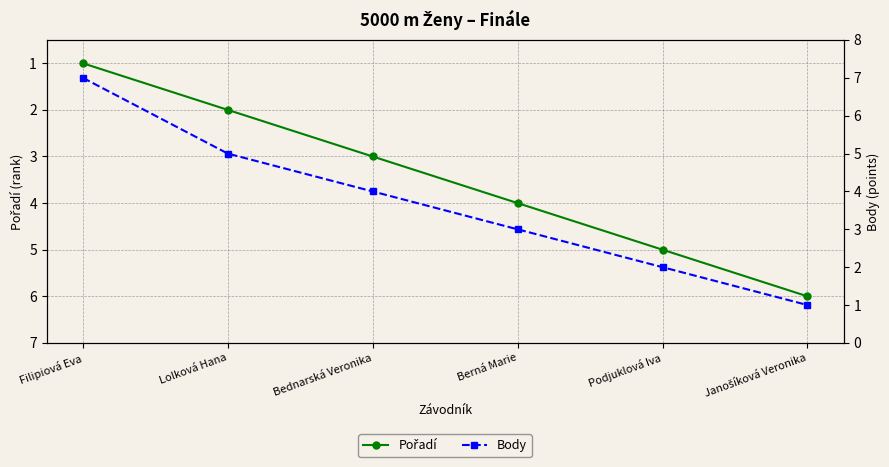

What is the minimum value shown in the chart?

1